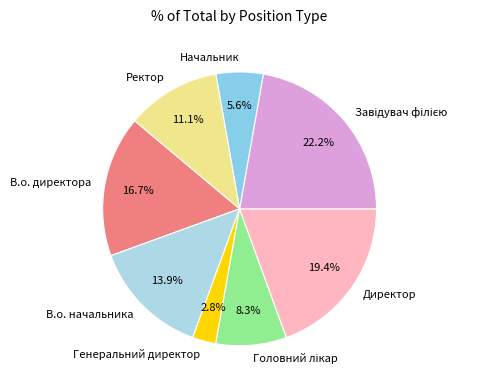

Combined, do Директор and В.о. начальника account for over 50%?

No